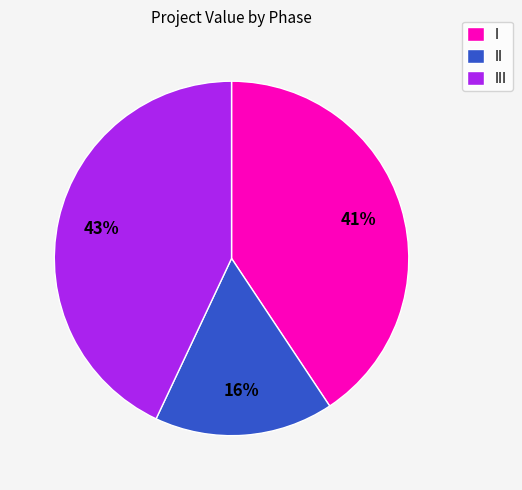

To the nearest percent, what is the average slice percentage?

33%